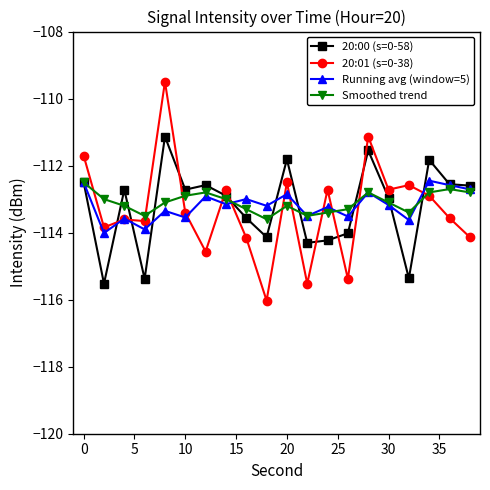

Which series has the largest range (max minus min)?

20:01 (s=0-38)